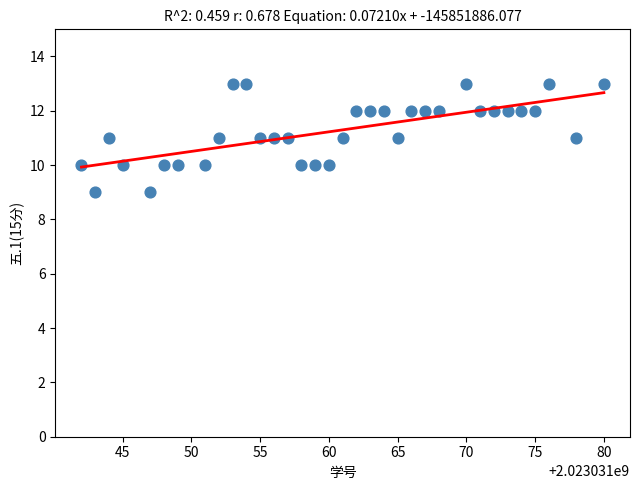

What is the range of X values (max minus min)?

38